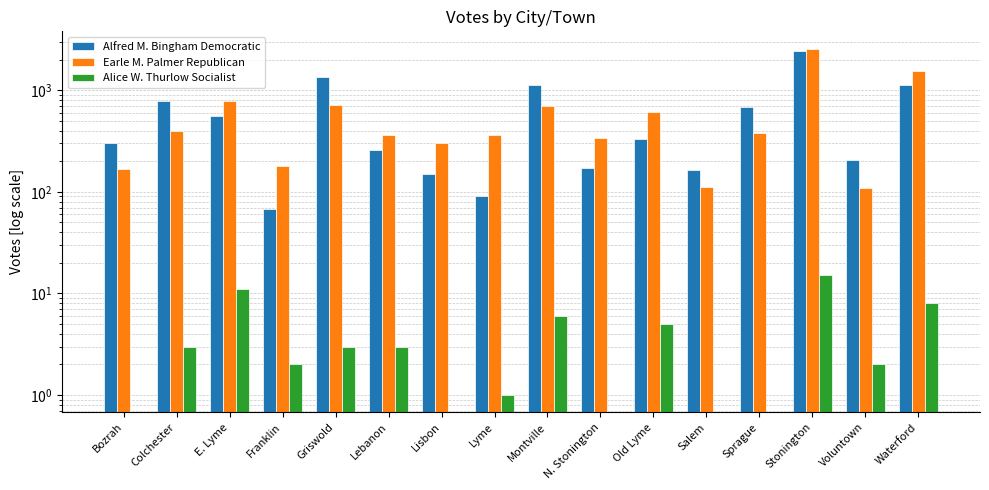

What is the greatest value displayed?

2564